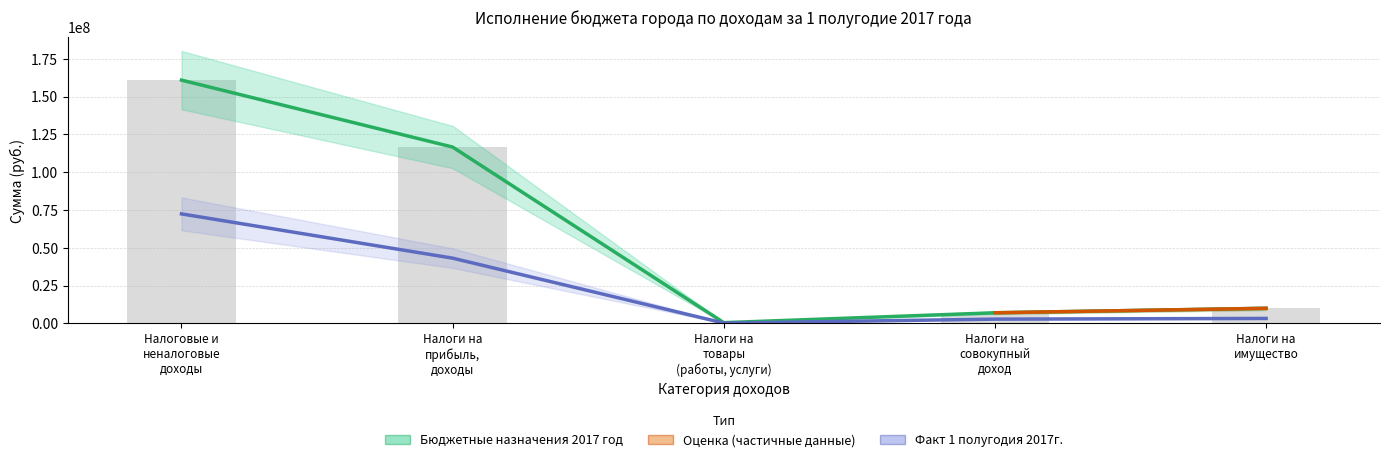

The value of Бюджетные назначения 2017 год at Налоги на прибыль, доходы is 37375770.9. True or false?

False